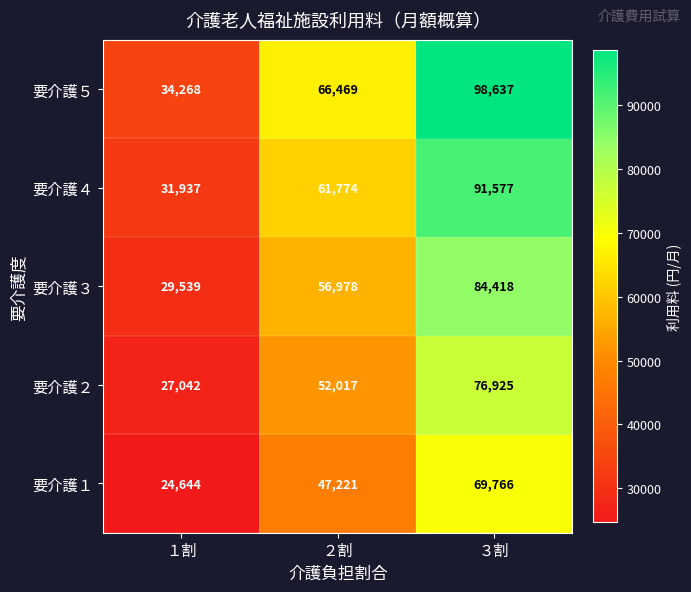

What is the minimum value for 要介護１?

24644